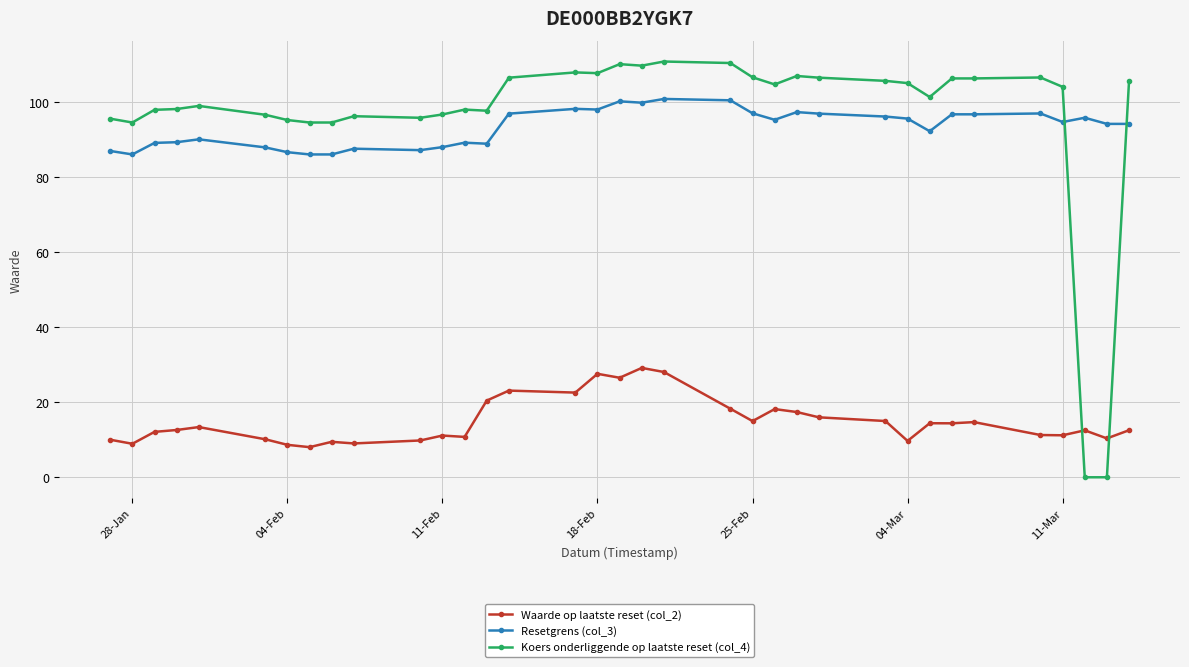

What is the value of the Resetgrens (col_3) point at the 20th from the left?

100.7